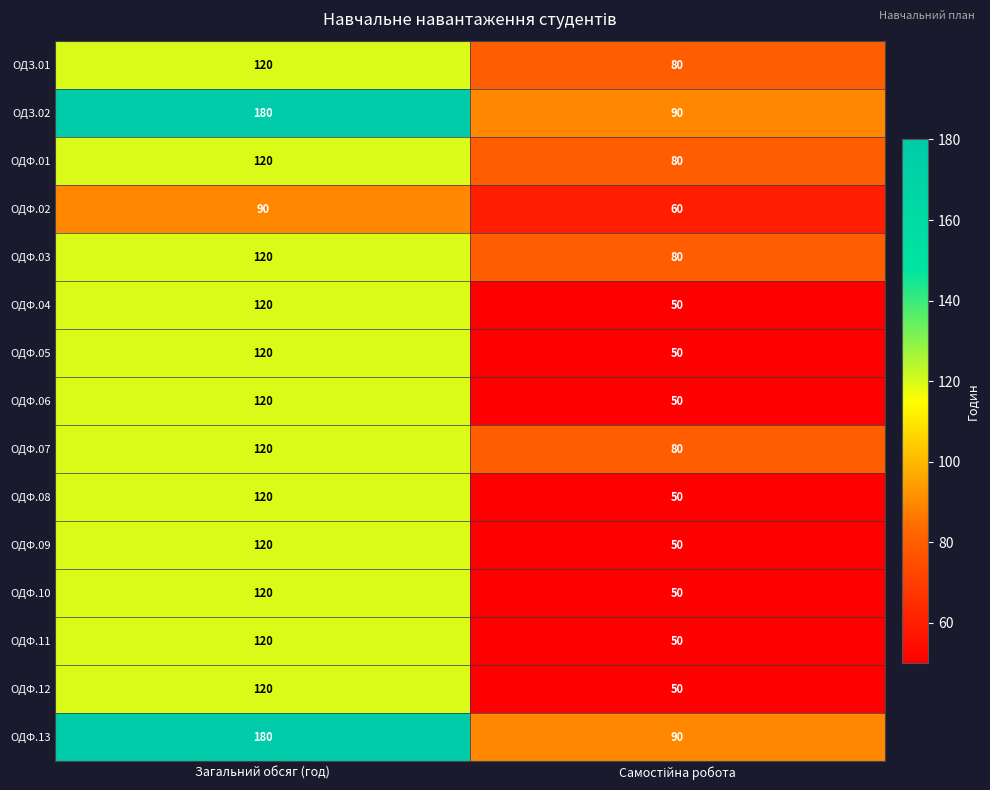

What is the greatest value displayed?

180